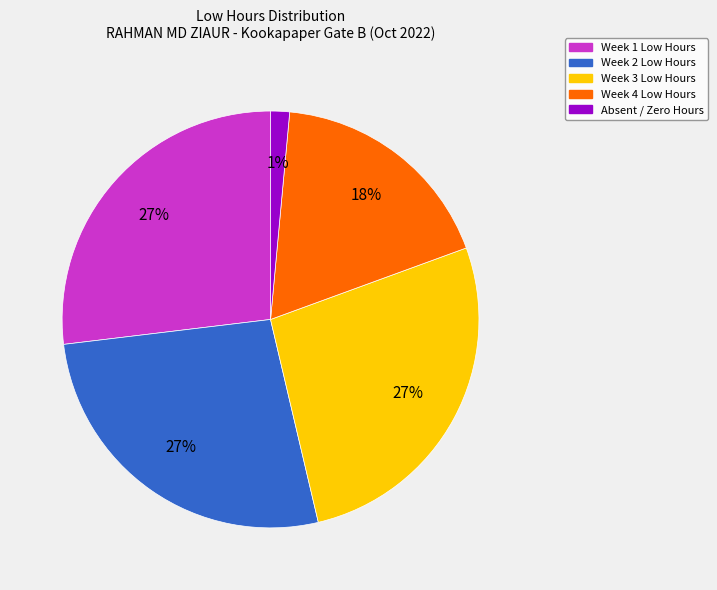

Does any single category account for the majority?

No